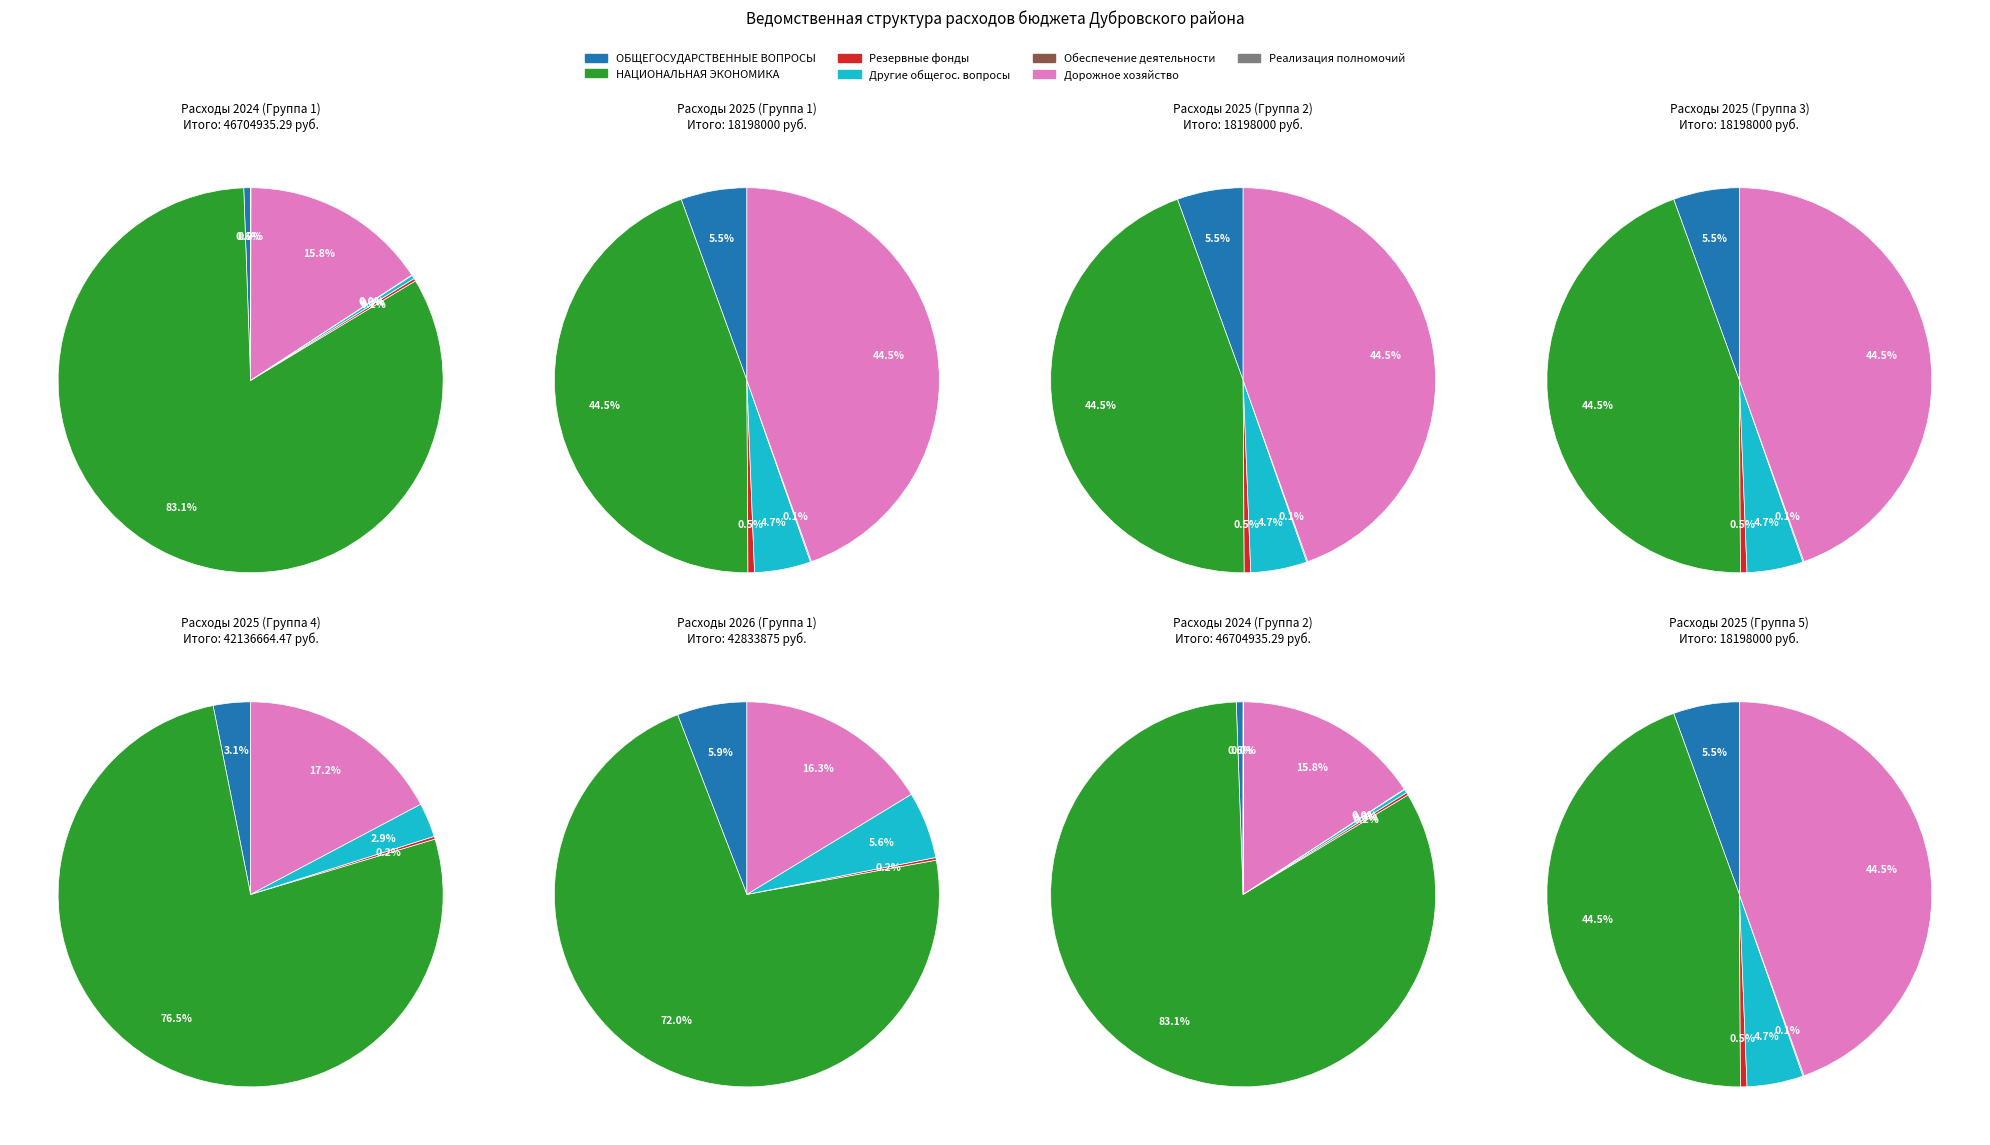

To the nearest percent, what is the average slice percentage?

14%